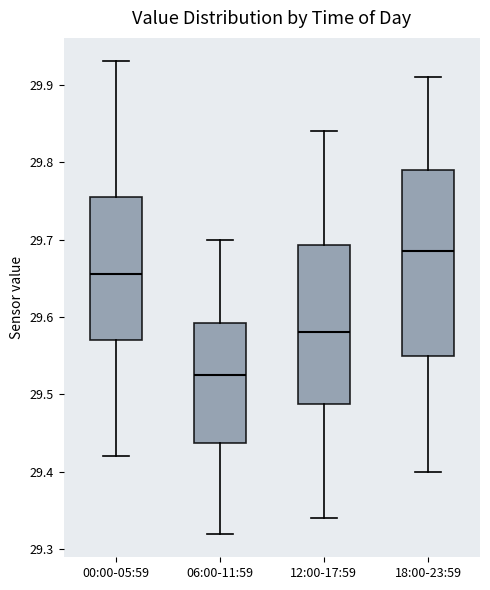

Reading left to right, read every box against the y-axis: the position of its median line, the range the box covers, and the ends of its whiskers. The values are not printed on the chart, so give them approximately, as read against the axis.

00:00-05:59: median 29.66, box 29.57 to 29.76, whiskers 29.42 to 29.93
06:00-11:59: median 29.53, box 29.44 to 29.59, whiskers 29.32 to 29.70
12:00-17:59: median 29.58, box 29.49 to 29.69, whiskers 29.34 to 29.84
18:00-23:59: median 29.69, box 29.55 to 29.79, whiskers 29.40 to 29.91